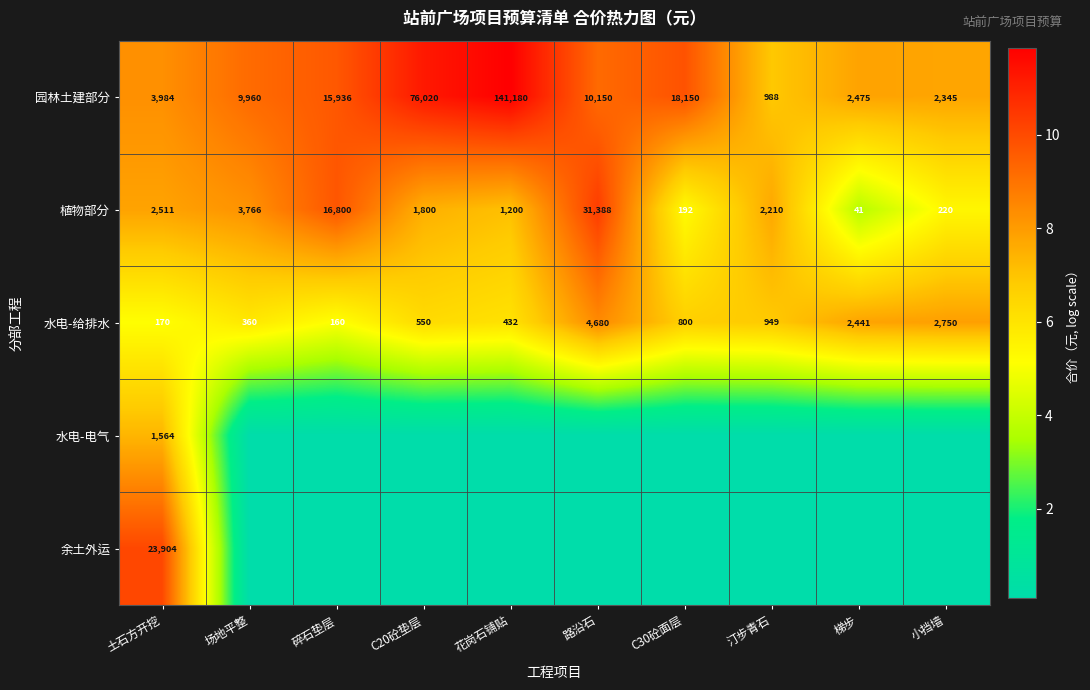

Is the value of 余土外运 at 土石方开挖 greater than the value of 植物部分 at 汀步青石?

Yes